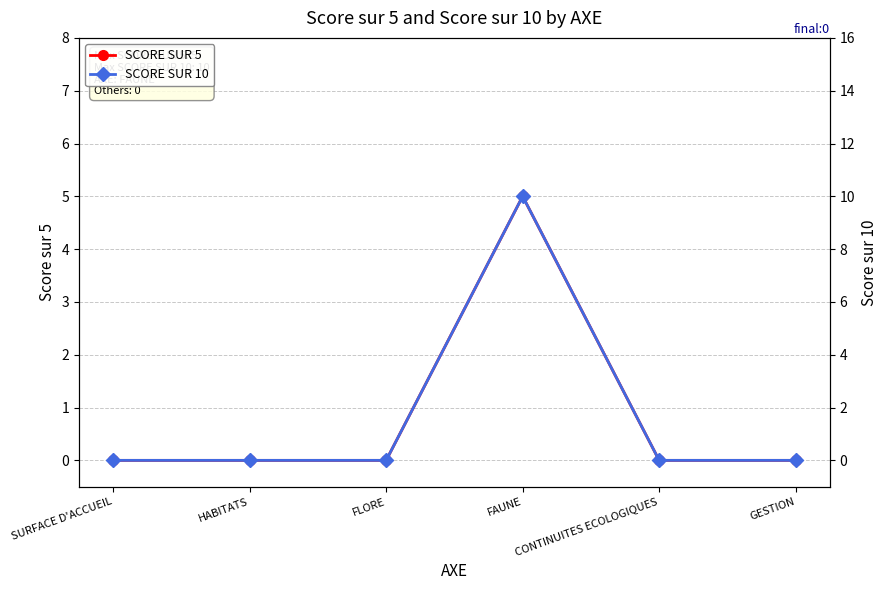

Which series changed the most between SURFACE D'ACCUEIL and FAUNE?

SCORE SUR 10